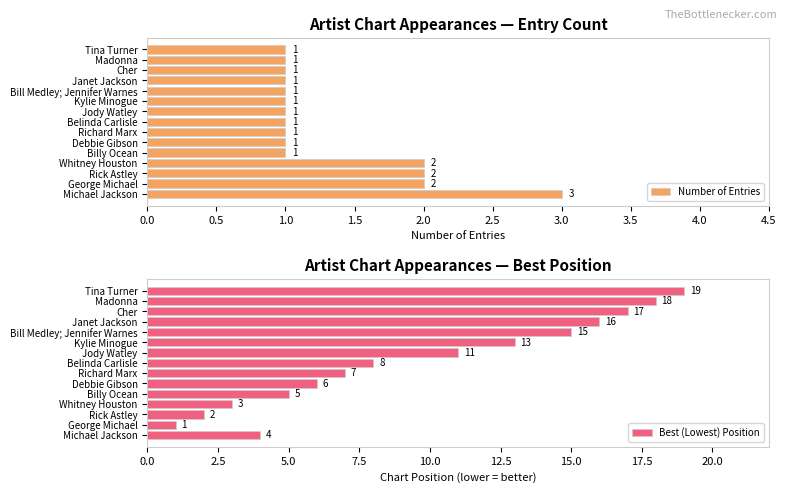

Count the number of data series in this chart.

2